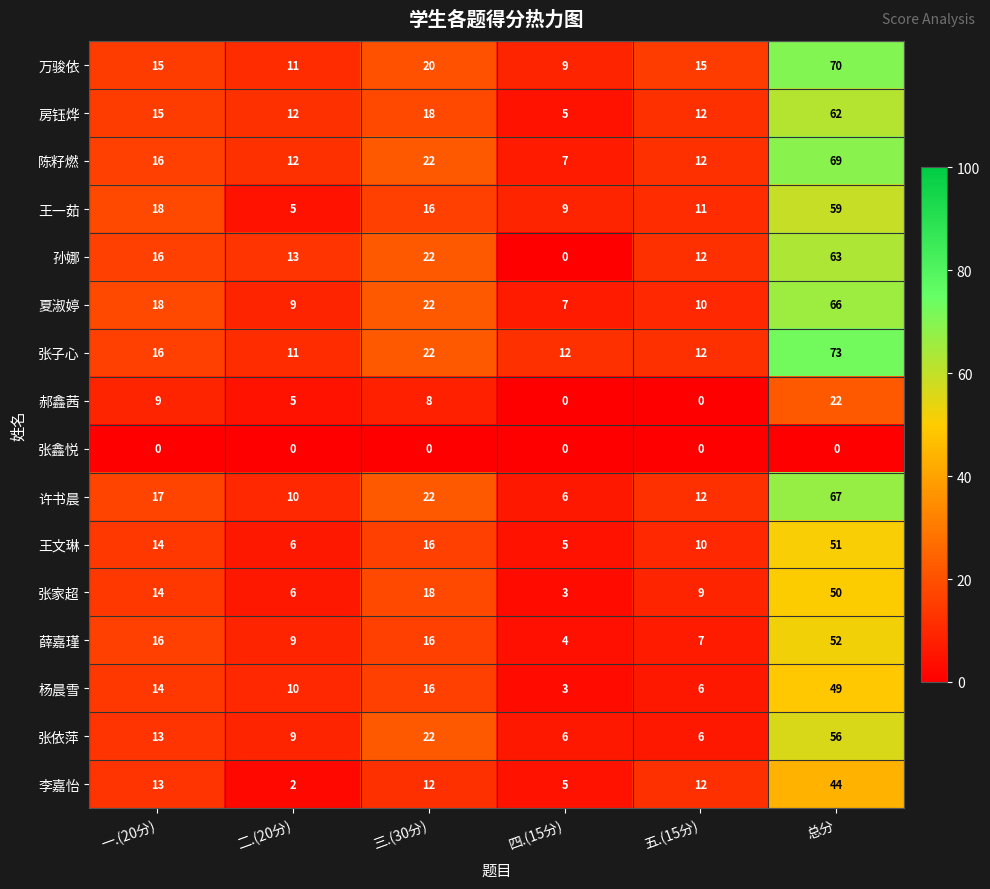

What is the sum of the 张依萍 values at 一.(20分) and 四.(15分)?

19